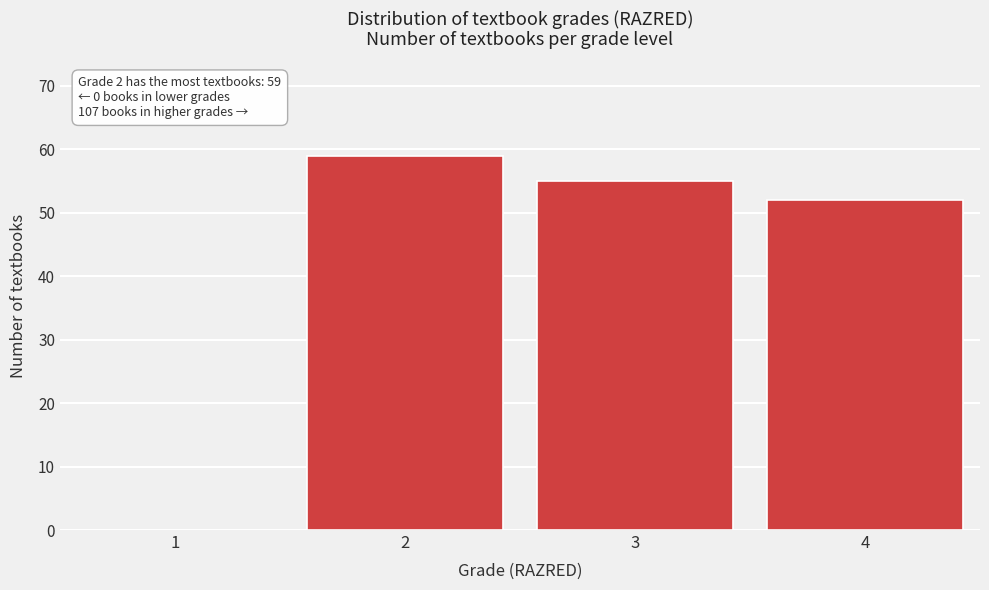

Reading left to right, transcribe all the data shown in this chart.

1=0	2=59	3=55	4=52